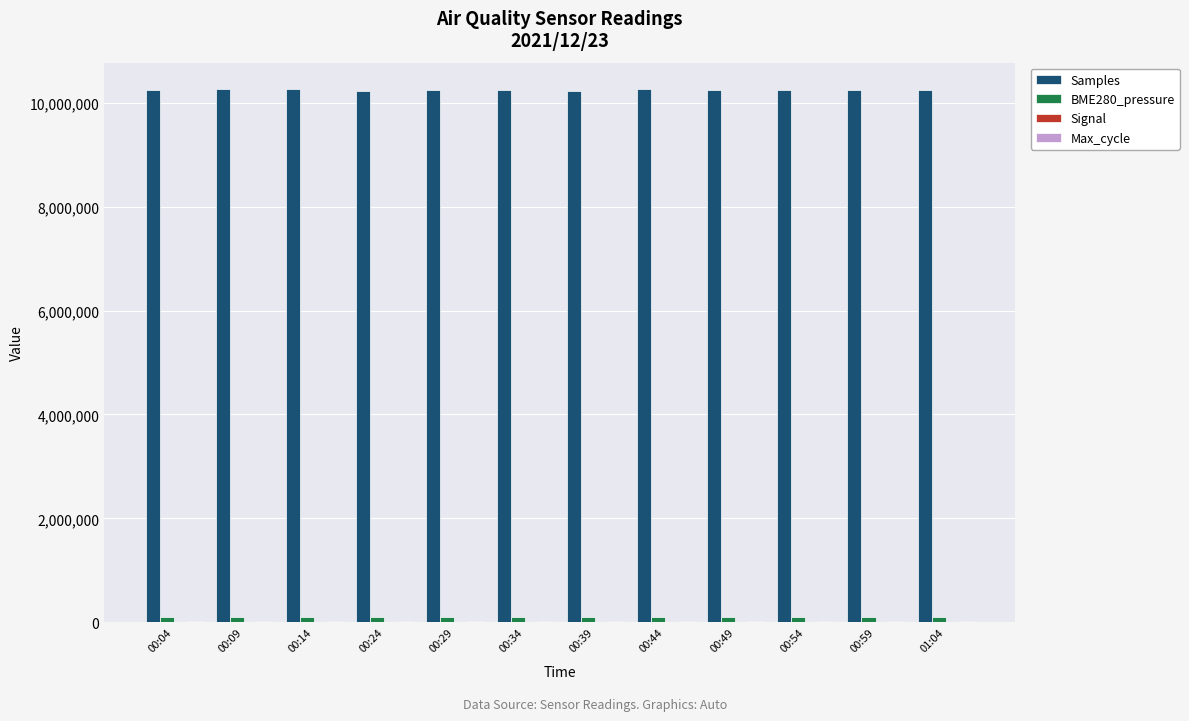

The value of Samples at 00:24 is 10234838.0. True or false?

True